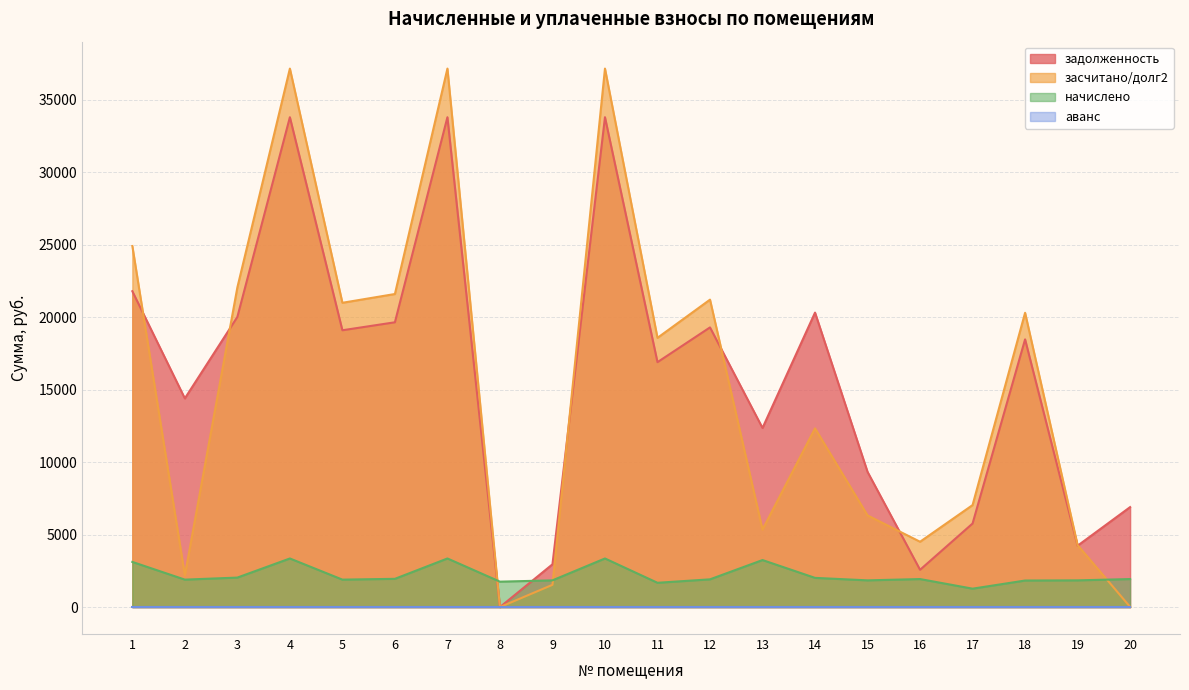

What is the greatest value displayed?

37141.7